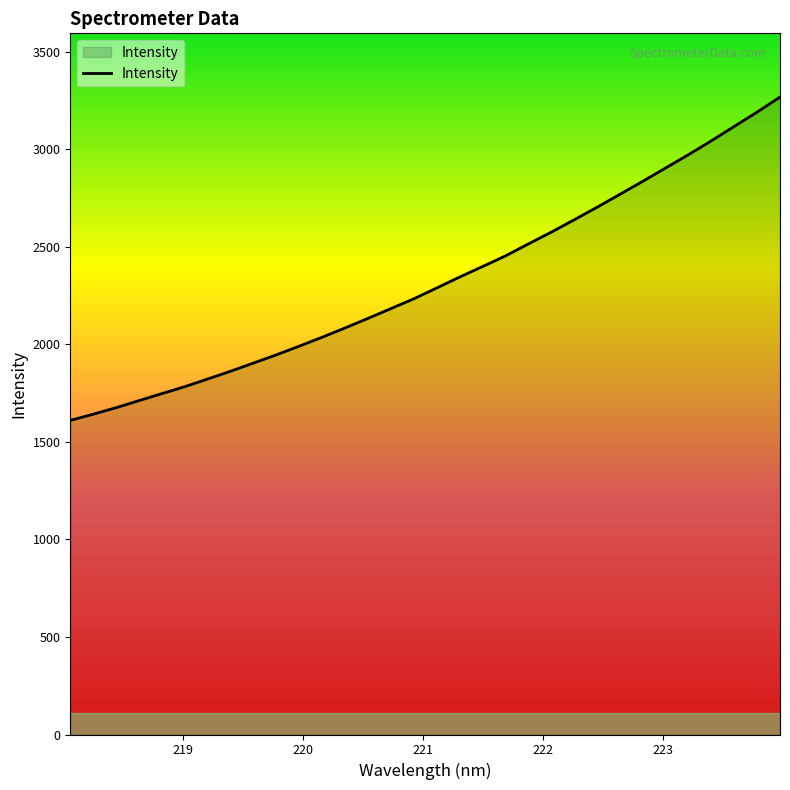

What is the difference between the maximum and minimum values?

1658.0